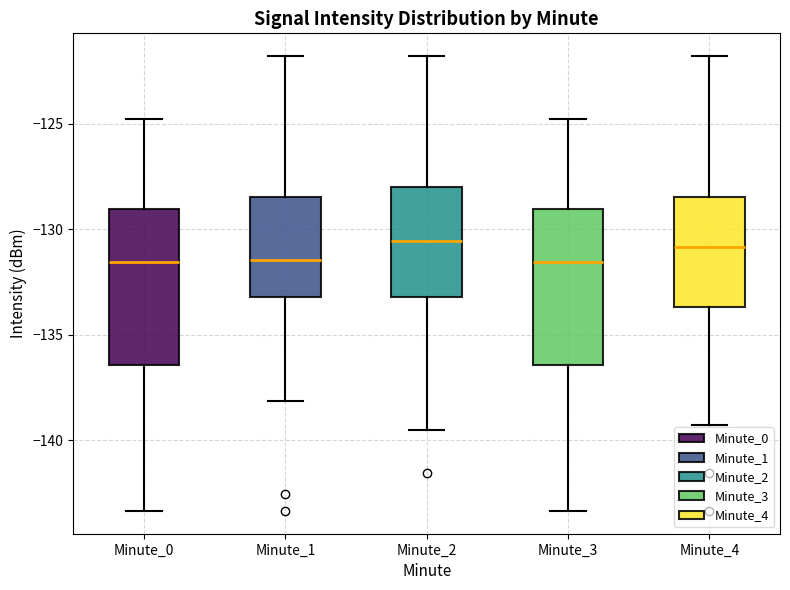

Where does the median line of the box for Minute_1 sit on the y-axis? The values are not printed on the chart, so give them approximately, as read against the axis.

-131.5